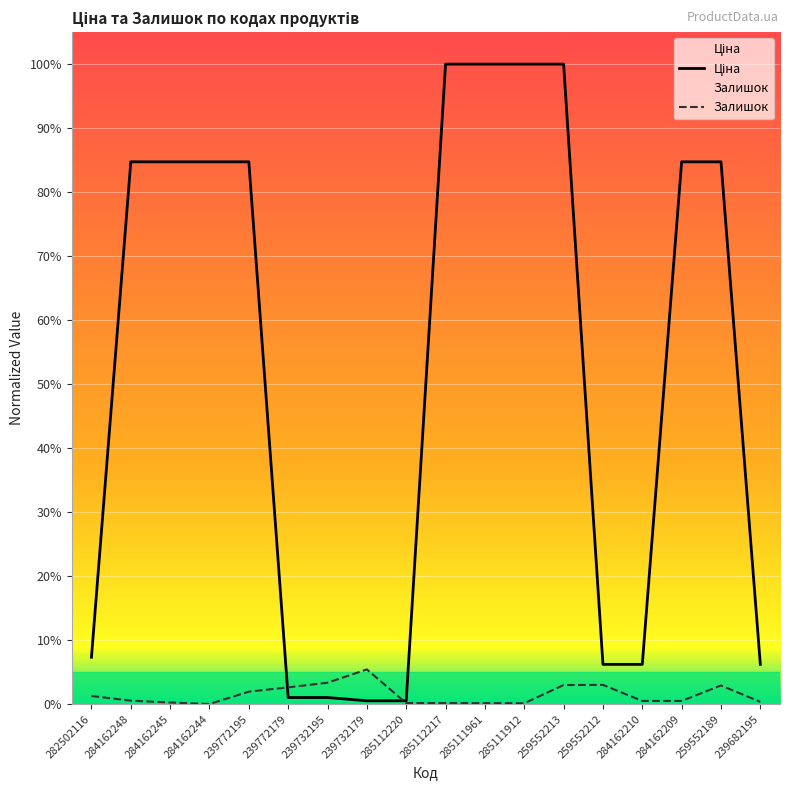

What is the approximate value of Залишок at 285111912?

0.1